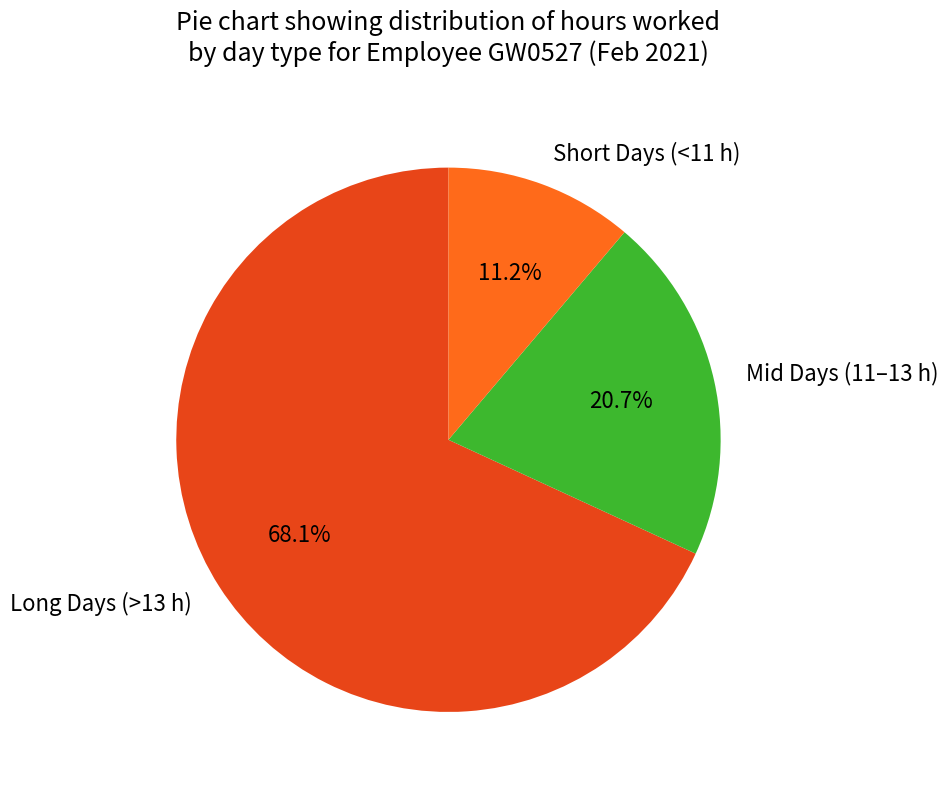

Which slice is the smallest?

Short Days (<11 h)